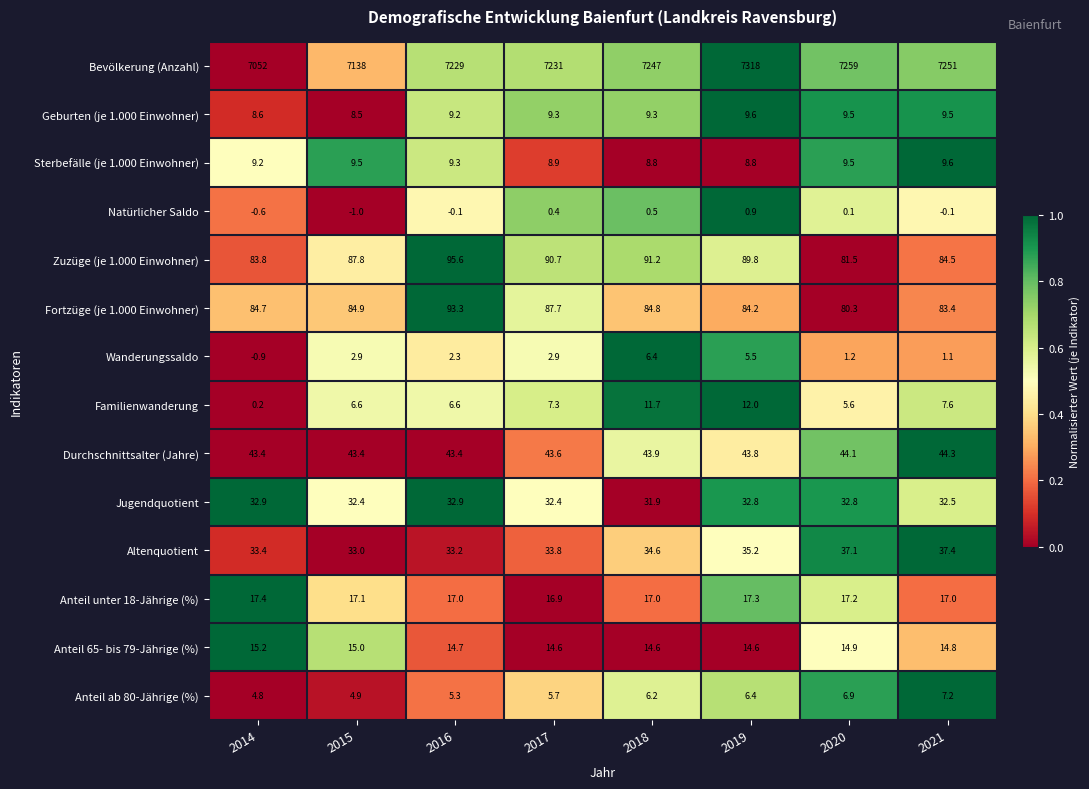

What value does the Anteil 65- bis 79-Jährige (%) series have at 2016?

14.7